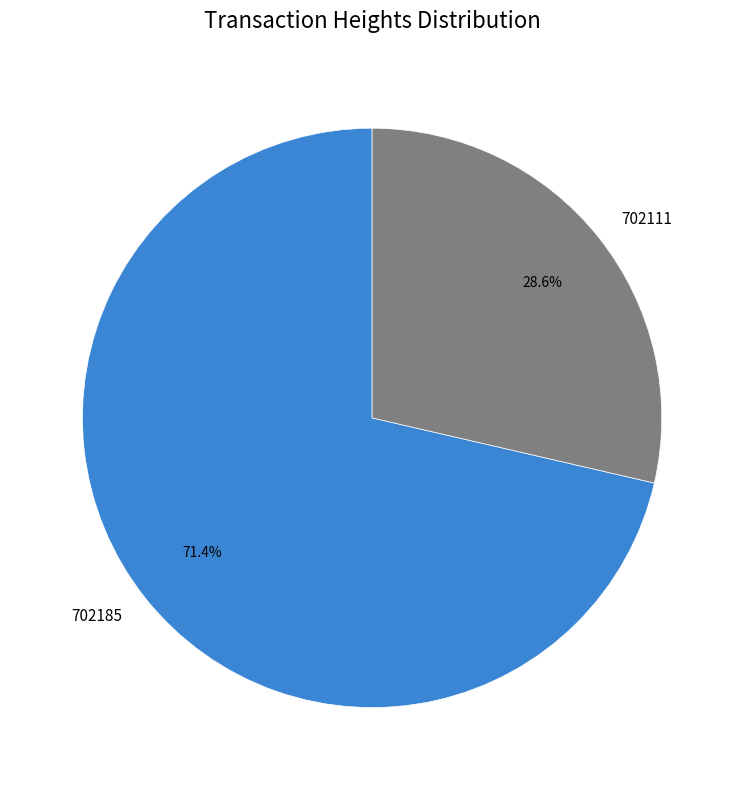

What percentage is the 702185 slice, to the nearest percent?

71%